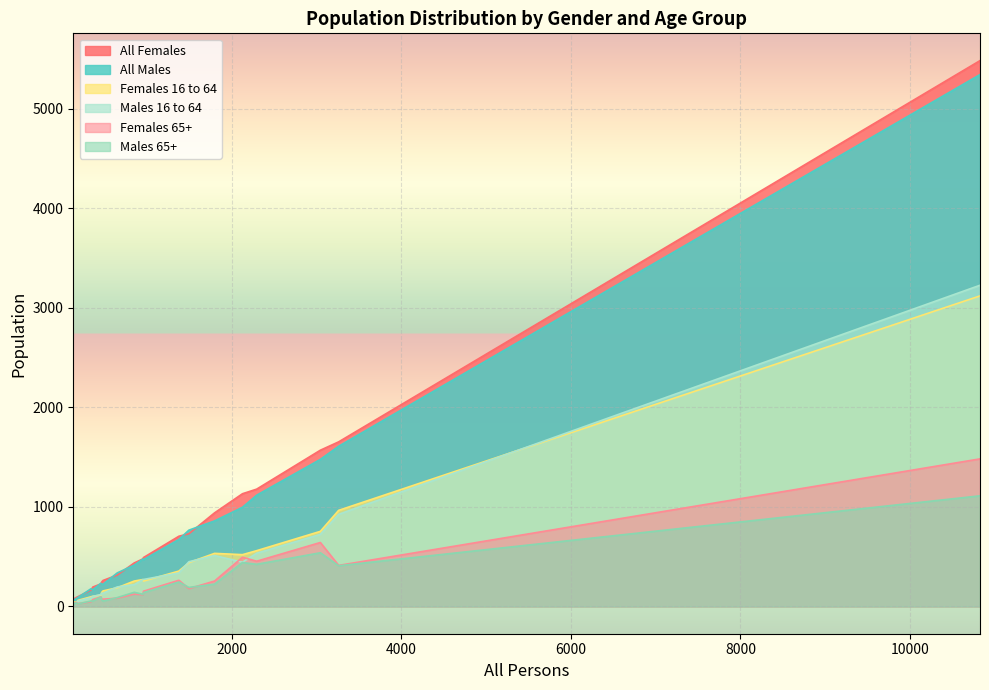

List the series in order of their peak value, highest first.

All Females, All Males, Males 16 to 64, Females 16 to 64, Females 65+, Males 65+